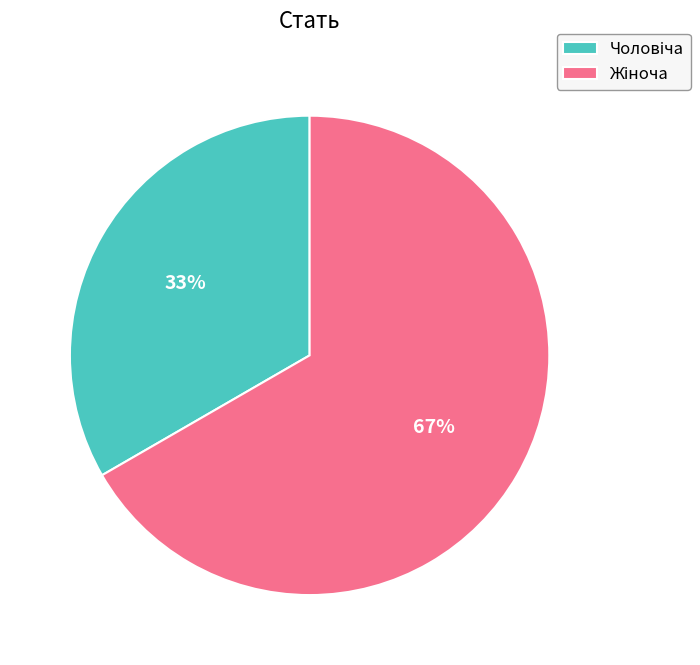

To the nearest percent, what is the average slice percentage?

50%